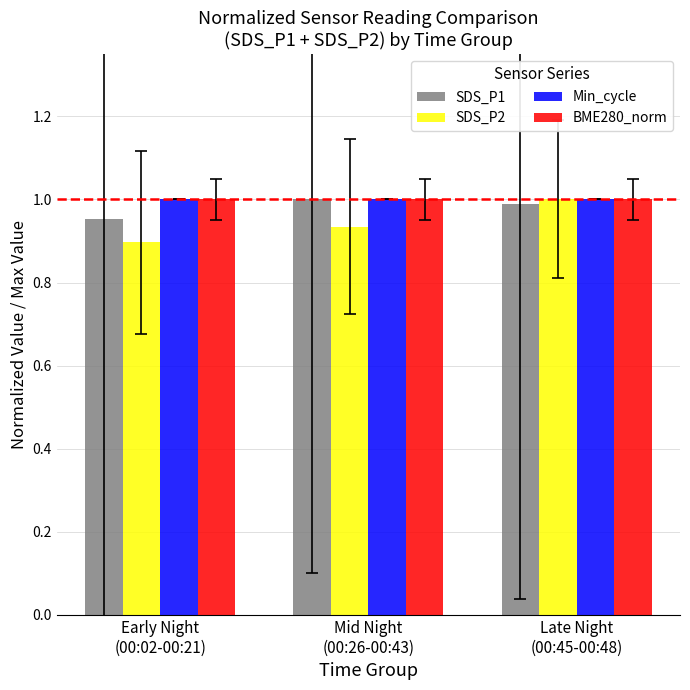

The SDS_P1 series shows 1.3 at Early Night
(00:02-00:21). True or false?

False